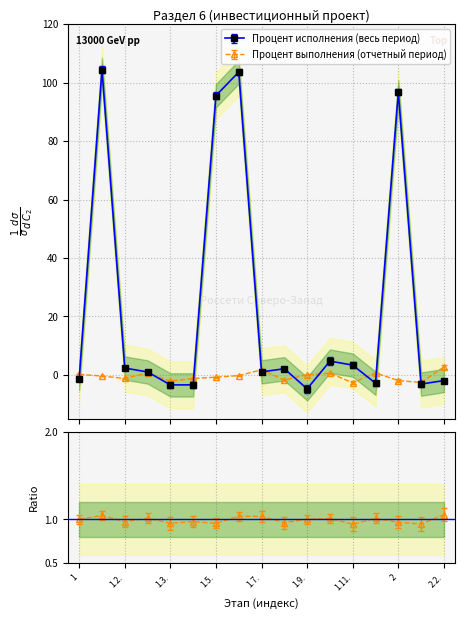

Rank the categories by value from highest to lowest.

1.1., 1.6., 2, 1.5., 1.10., 1.11., 1.2., 1.8., 1.7., 1.2.1., 1, 2.2., 1.12., 2.1., 1.3., 1.4., 1.9.